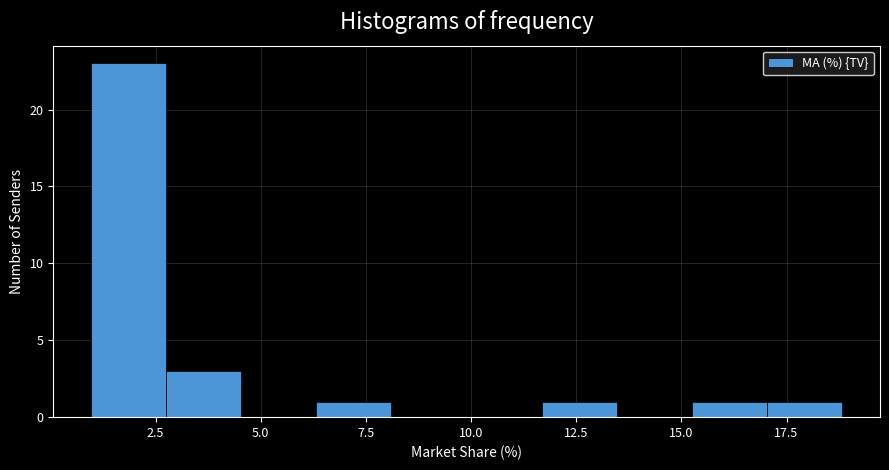

Read against the x-axis, roughly where is the centre of the tallest bar?

2.0